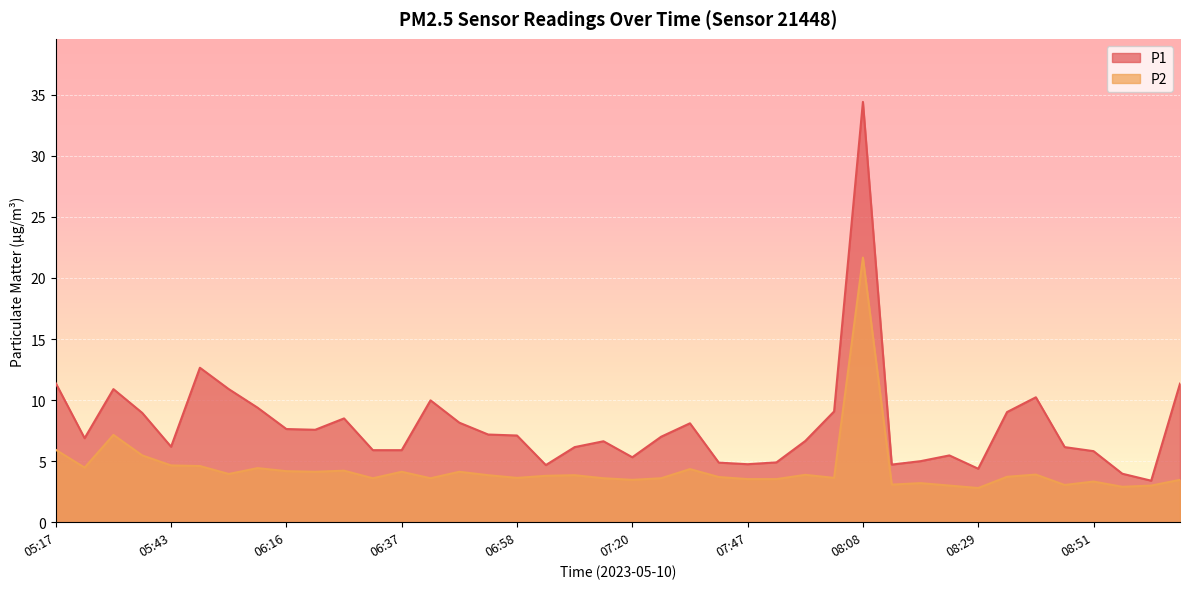

Rank the series by their maximum value, from highest to lowest.

P1, P2